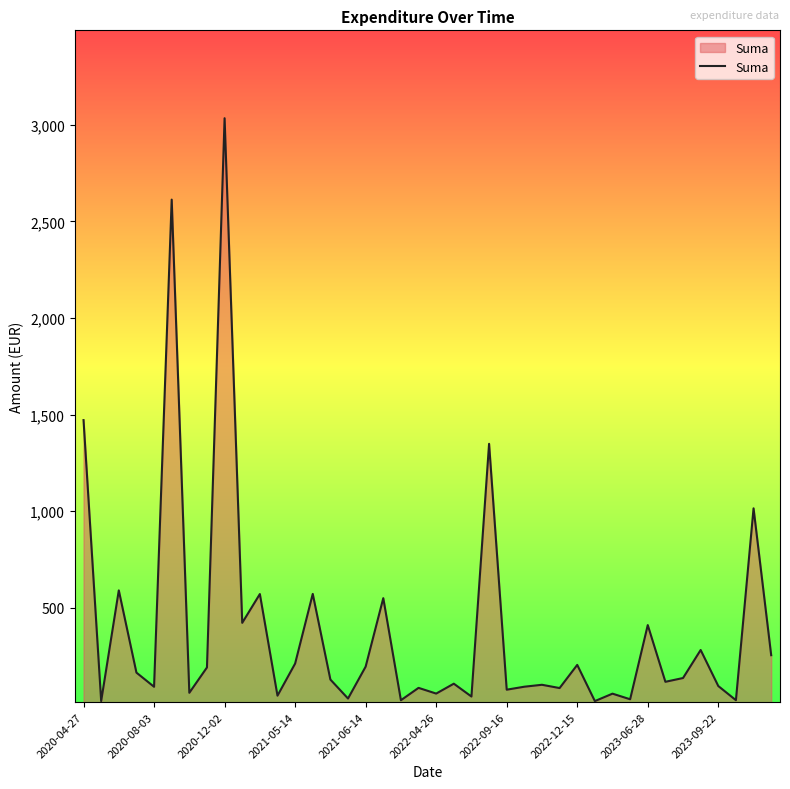

How many values are below 127?

20